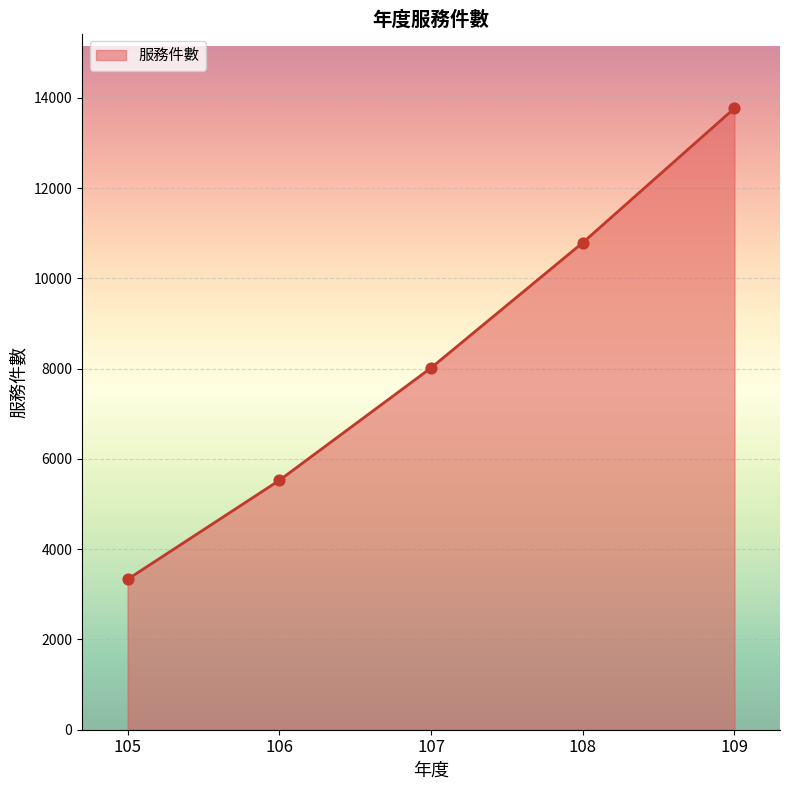

What is the change in value from 105 to 109?

+10438